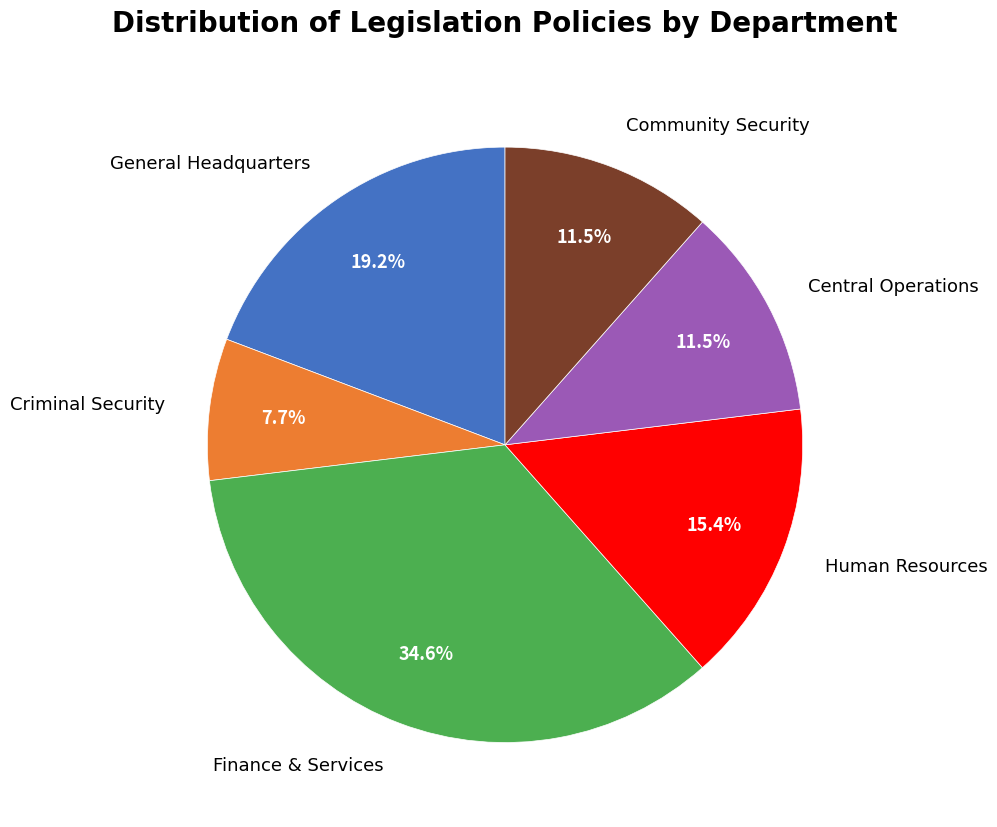

To the nearest percent, what is the combined percentage of Community Security and Human Resources?

27%